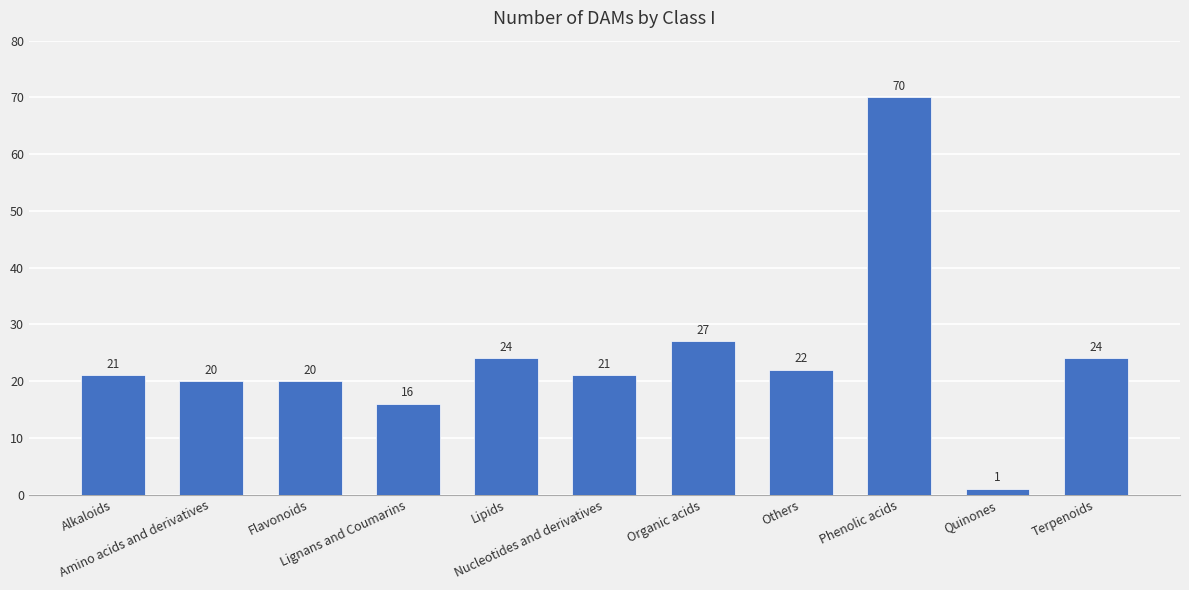

Reading left to right, transcribe all the data shown in this chart.

Alkaloids=21	Amino acids and derivatives=20	Flavonoids=20	Lignans and Coumarins=16	Lipids=24	Nucleotides and derivatives=21	Organic acids=27	Others=22	Phenolic acids=70	Quinones=1	Terpenoids=24